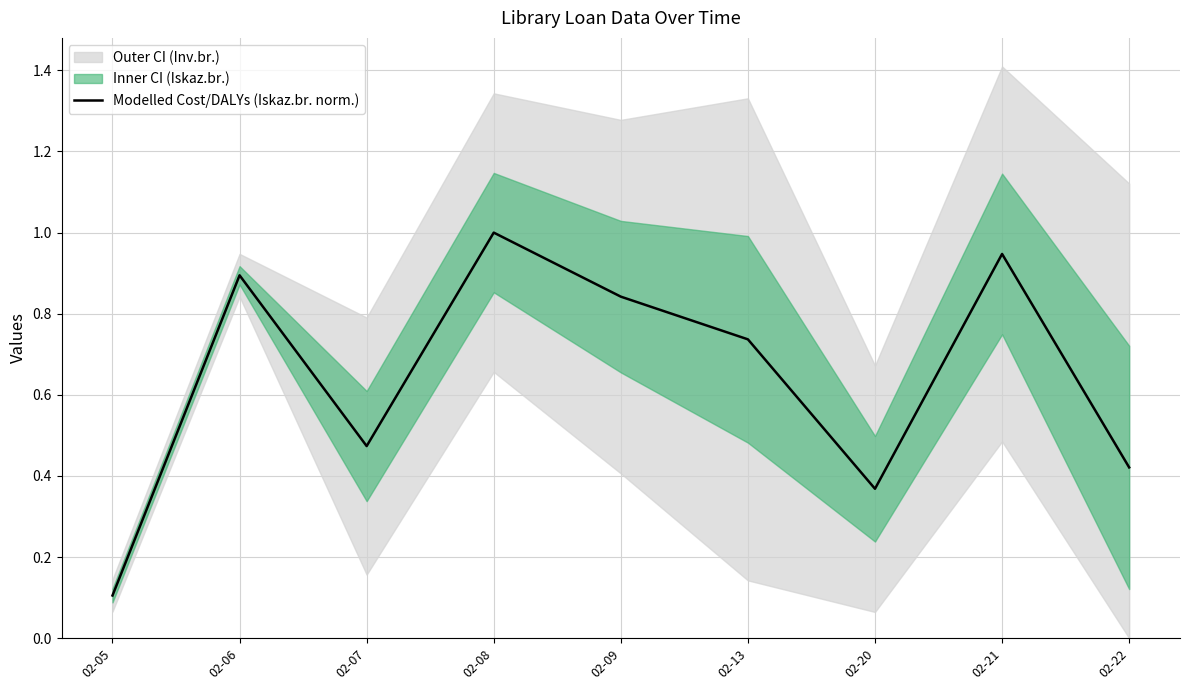

The Modelled Cost/DALYs (Iskaz.br. norm.) series shows 1.4 at 02-08. True or false?

False